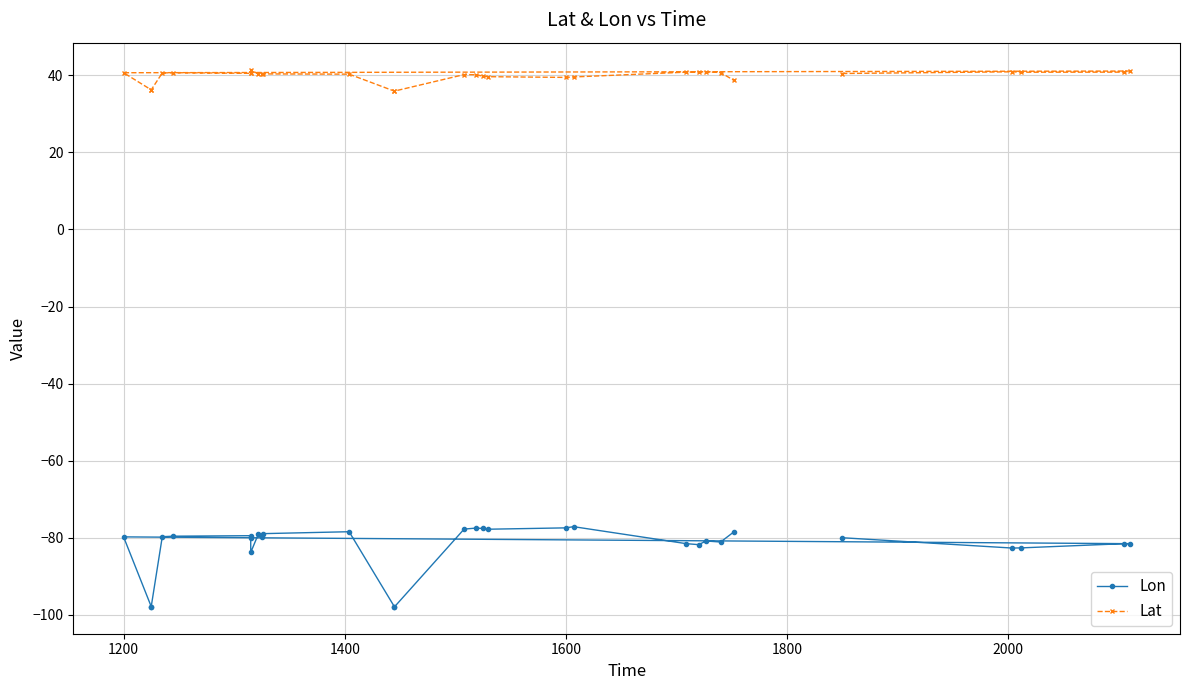

The Lat series shows 40.6 at 1200. True or false?

True